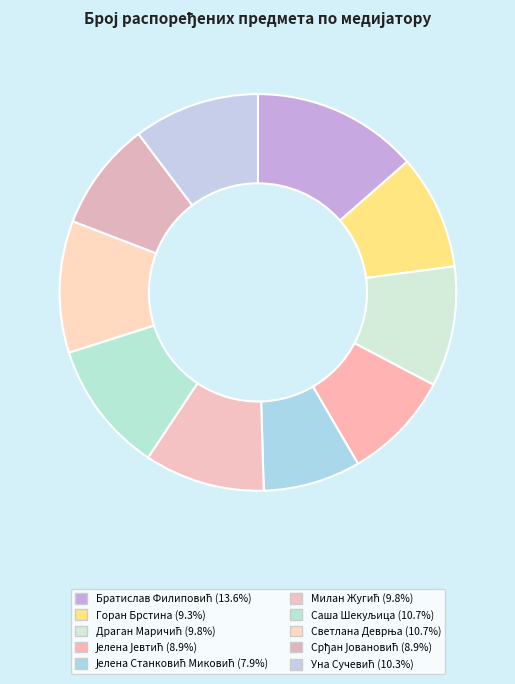

True or false: Милан Жугић accounts for 1% of the total.

False